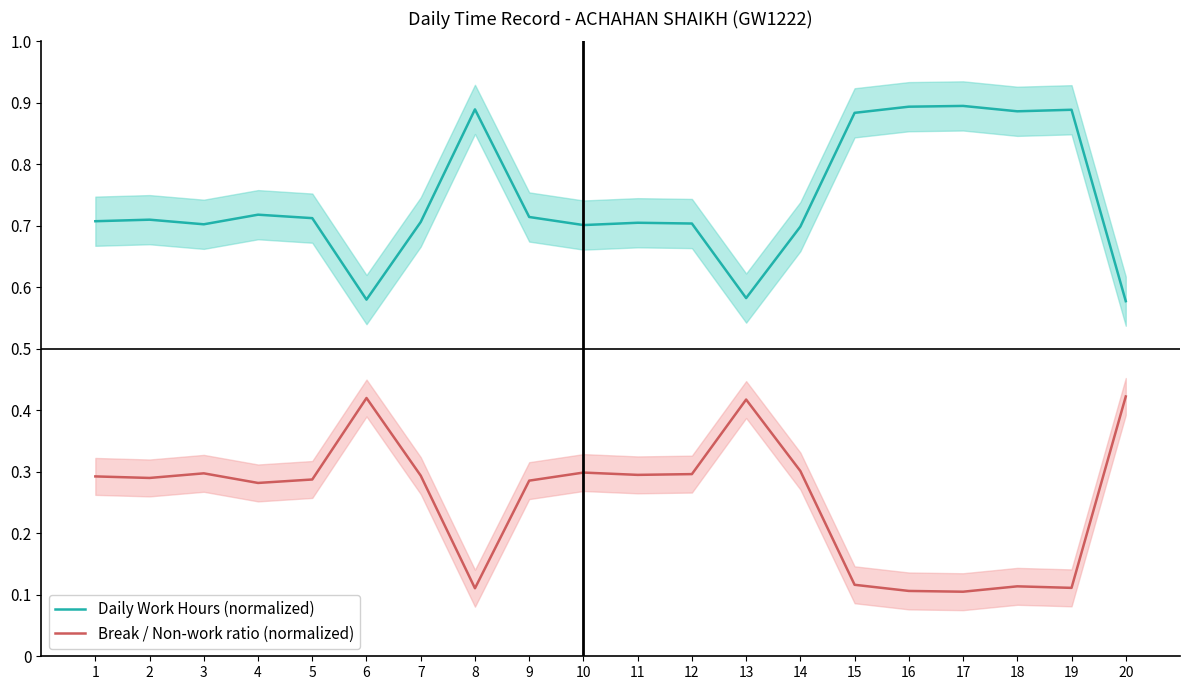

What is the value of the Daily Work Hours (normalized) point at the 12th from the left?

0.7